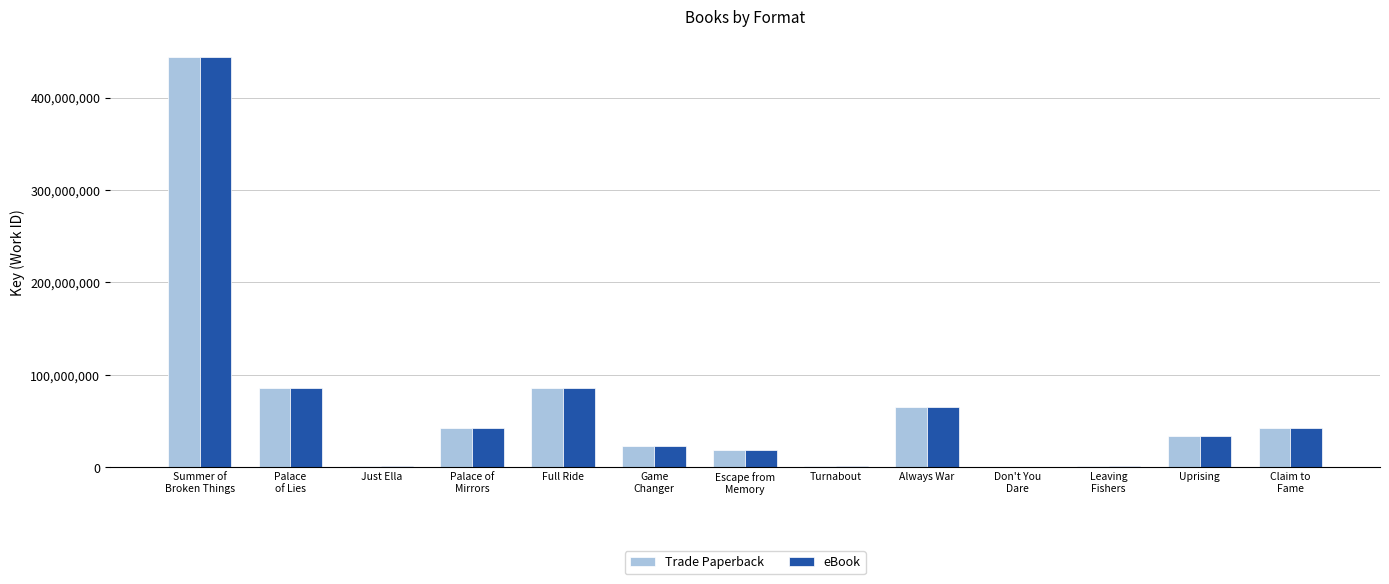

What are all the series names shown in the legend?

Trade Paperback, eBook